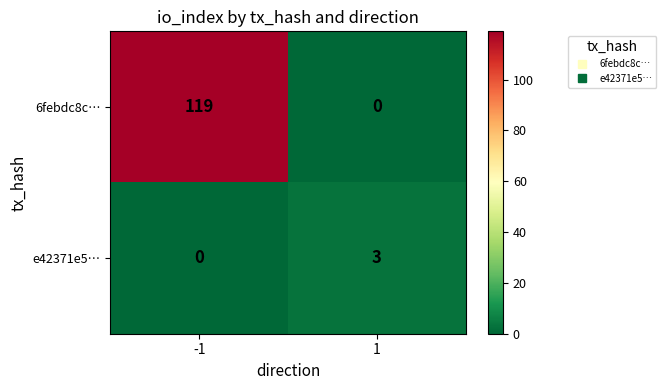

Between -1 and 1, which series saw the biggest shift?

6febdc8c…